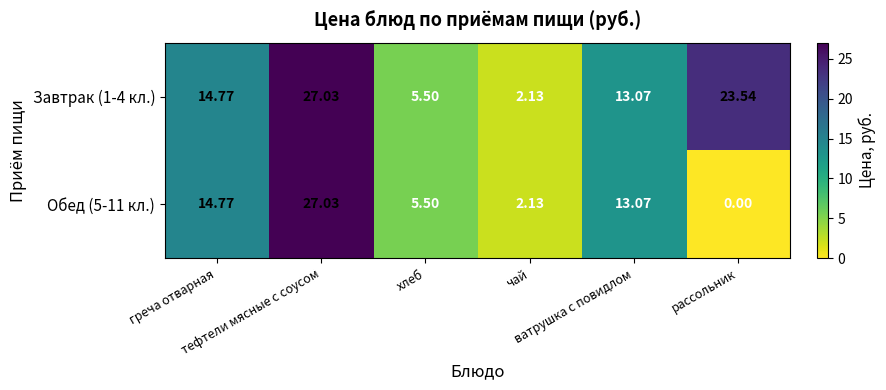

At чай, list the series in order from largest to smallest.

Завтрак (1-4 кл.), Обед (5-11 кл.)